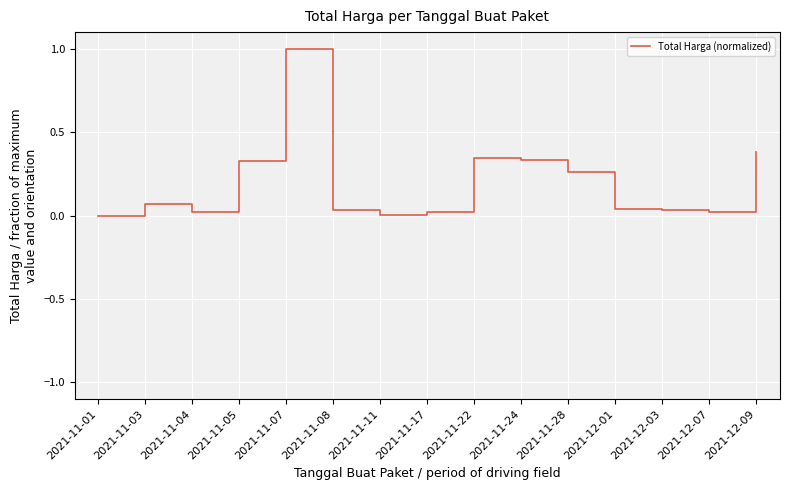

Is it true that the value at 2021-11-11 is 0.0?

True